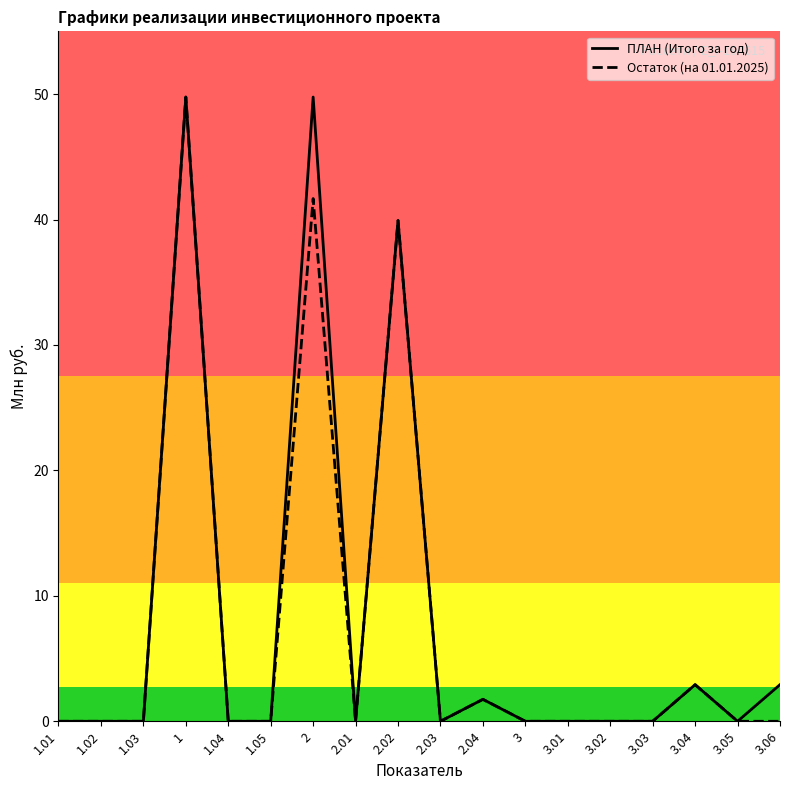

Reading left to right, transcribe all the data shown in this chart.

ПЛАН (Итого за год): 0.0	0.0	0.0	49.8	0.0	0.0	49.8	0.0	39.9	0.0	1.8	0.0	0.0	0.0	0.0	2.9	0.0	2.9
Остаток (на 01.01.2025): 0.0	0.0	0.0	49.8	0.0	0.0	41.7	0.0	39.9	0.0	1.8	0.0	0.0	0.0	0.0	2.9	0.0	0.0